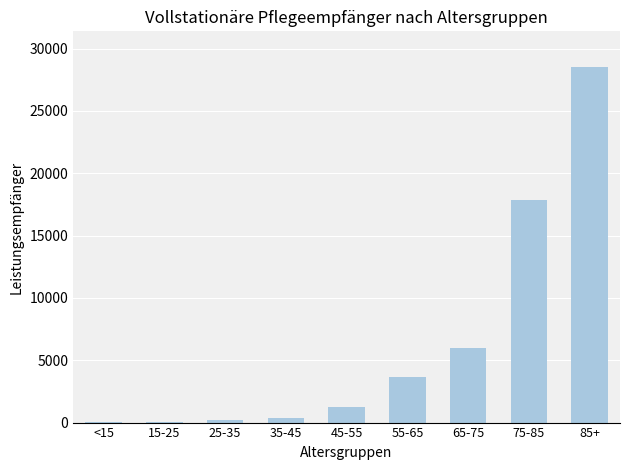

Is it true that the value at 45-55 is 1285?

True